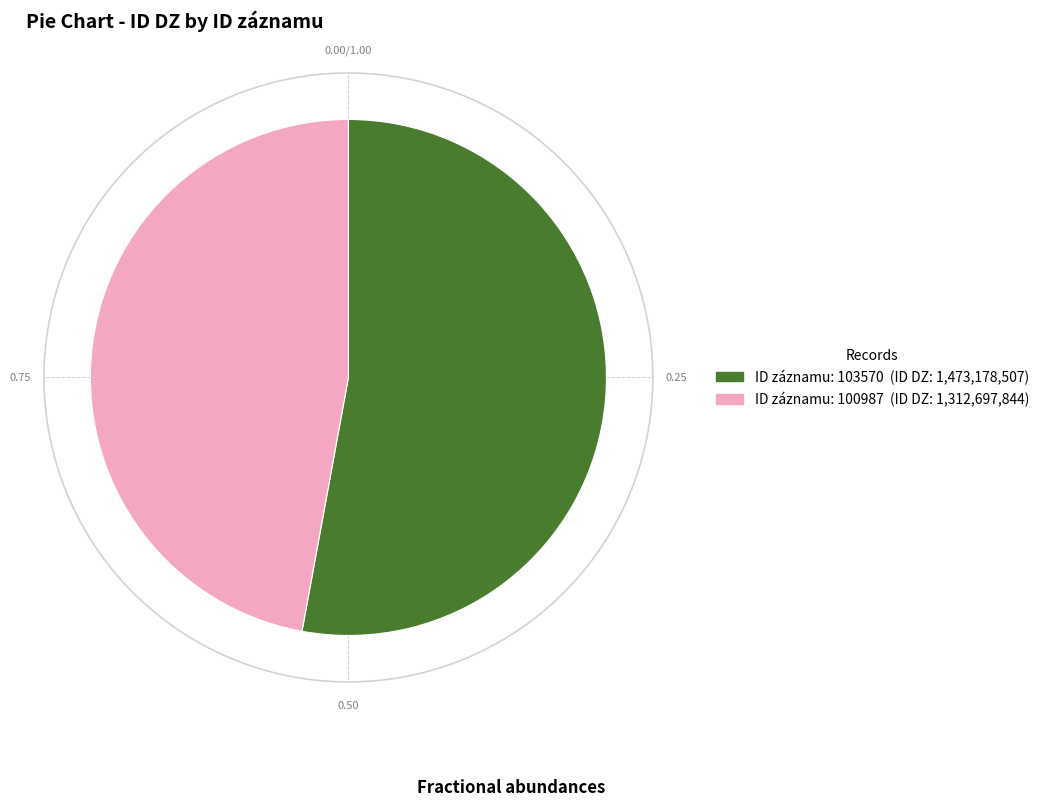

What is the smallest slice in the pie chart?

100987